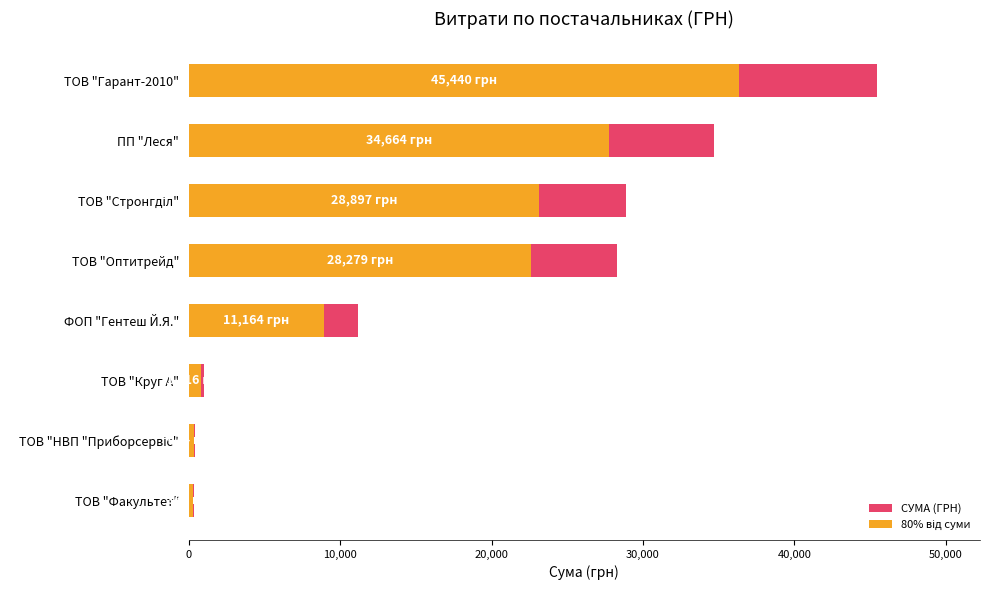

The value of 80% від суми at ФОП "Гентеш Й.Я." is 14015.0. True or false?

False